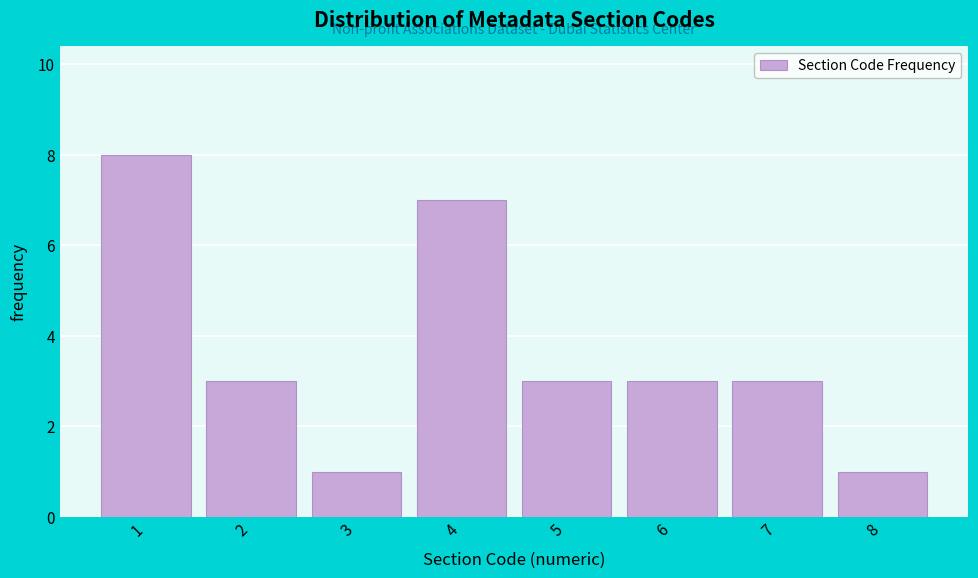

Reading left to right, list every bar in this chart as the range it spans on the x-axis followed by its height. The values are not printed on the chart, so give them approximately, as read against the axis.

0.5 to 1.5: 8
1.5 to 2.5: 3
2.5 to 3.5: 1
3.5 to 4.5: 7
4.5 to 5.5: 3
5.5 to 6.5: 3
6.5 to 7.5: 3
7.5 to 8.5: 1